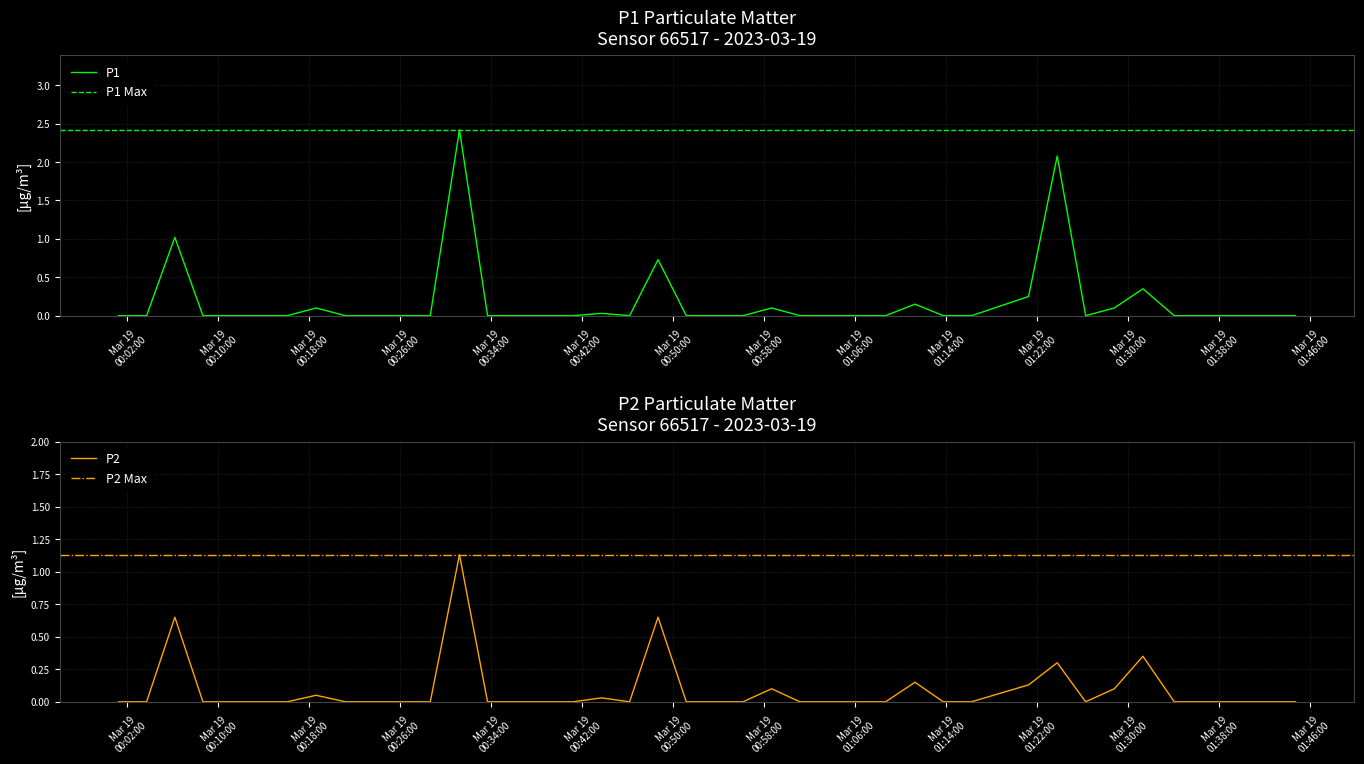

What is the maximum value for P1?

2.4